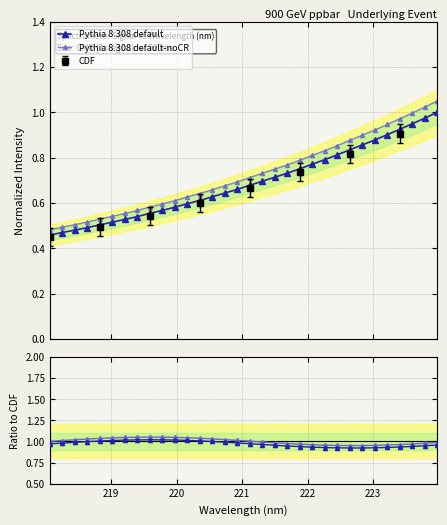

After their last crossing, which series has the higher values: Pythia 8.308 default-noCR or Pythia/CDF default?

Pythia 8.308 default-noCR